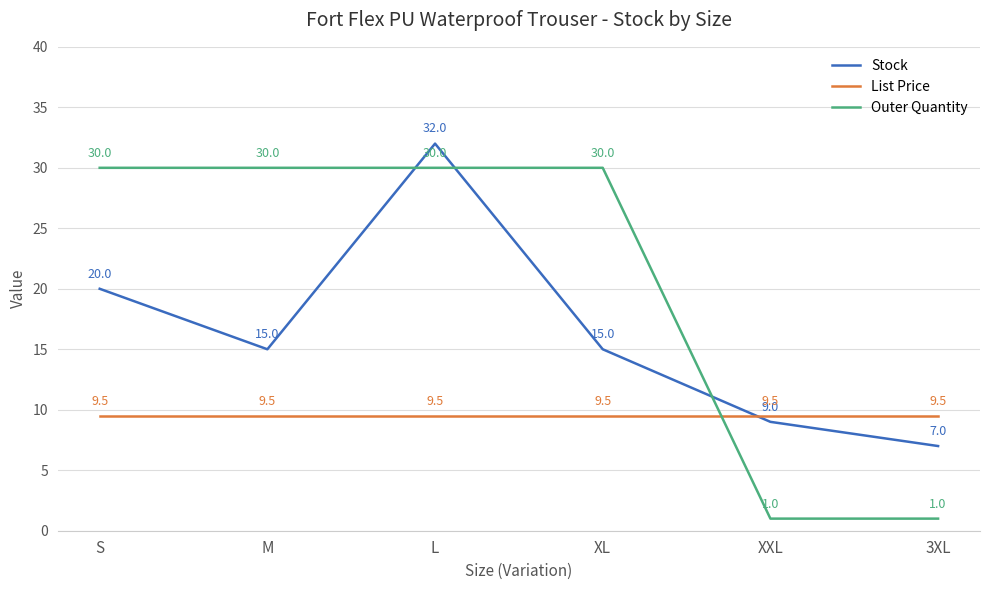

What position from the right is M?

5